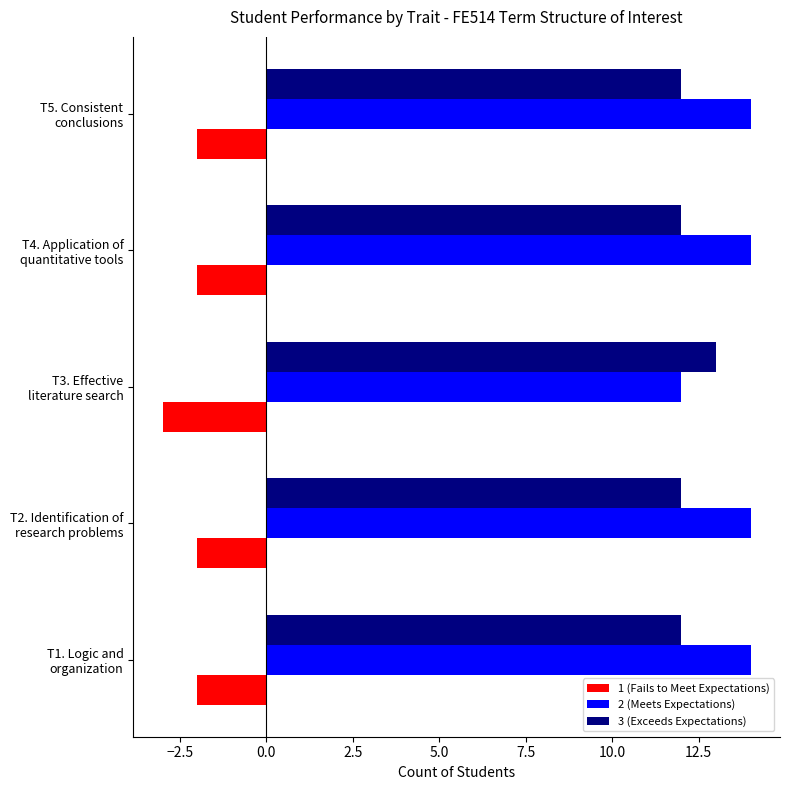

Which series has the widest spread of values?

2 (Meets Expectations)